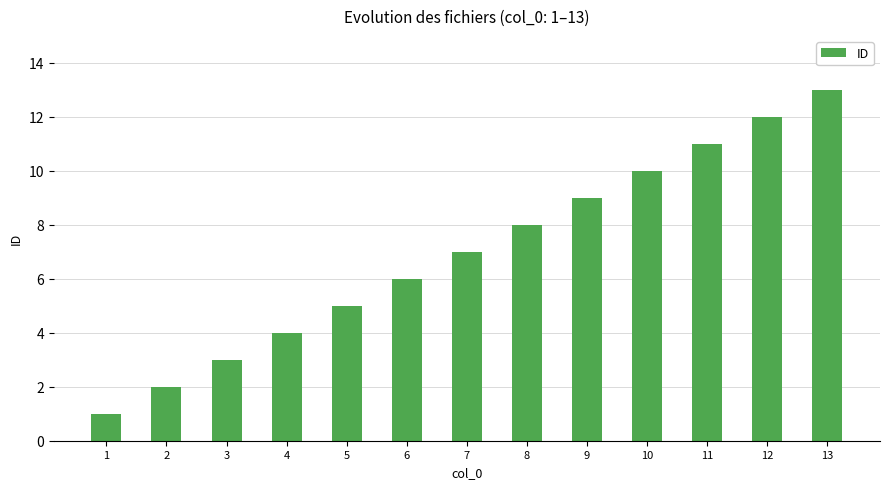

Where is the data nearest to the value 7?

7